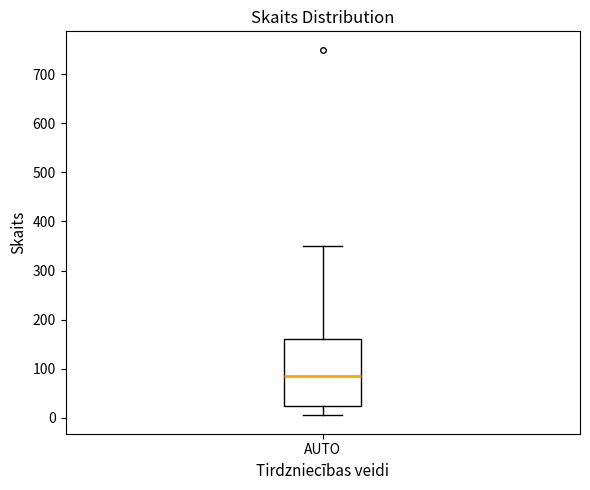

Transcribe this box plot: give where the median line is, the range the box spans, and where the two whiskers end, as read against the y-axis. The values are not printed on the chart, so give them approximately, as read against the axis.

median 90, box 30 to 160, whiskers 10 to 350